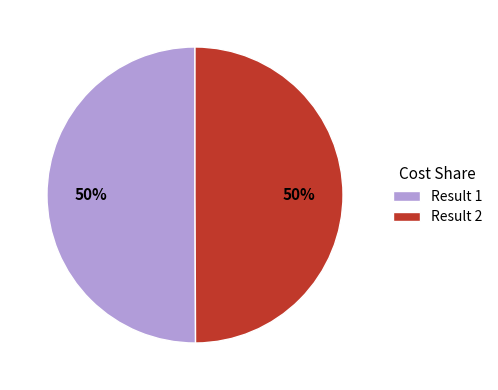

The Result 2 slice represents 50% of the pie. True or false?

True